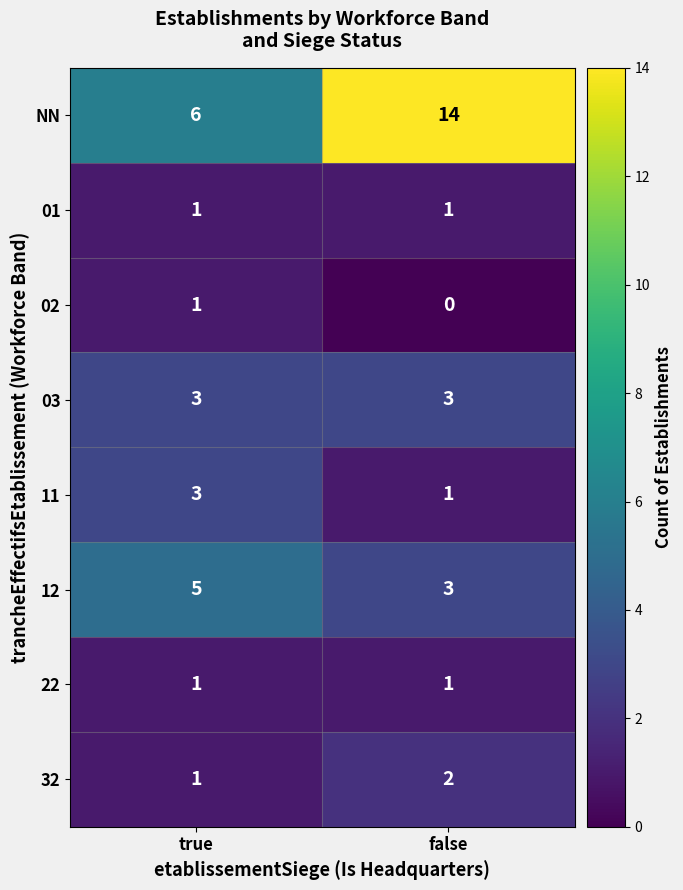

At how many categories does at least one series exceed 10?

1